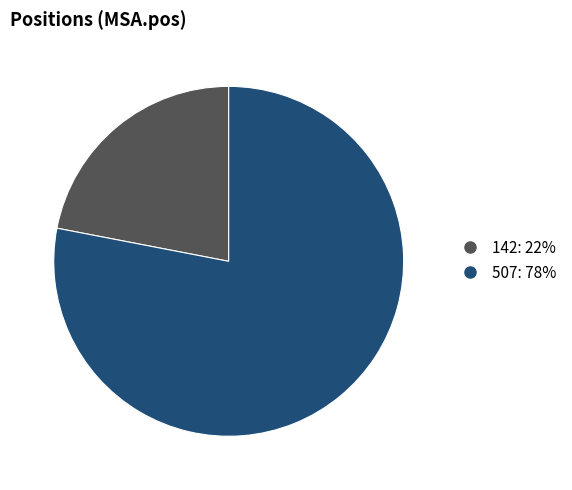

Which category has the smallest portion of the pie?

142